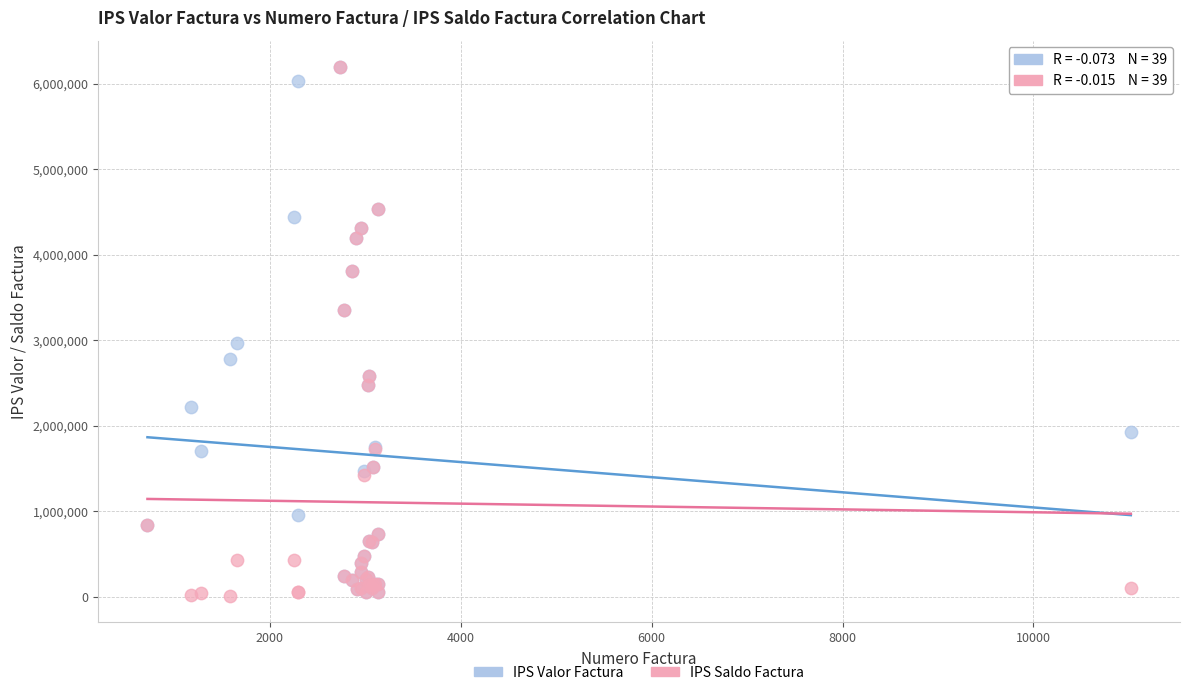

In the IPS Saldo Factura series, what Y value is closest to 3102450?

3355500